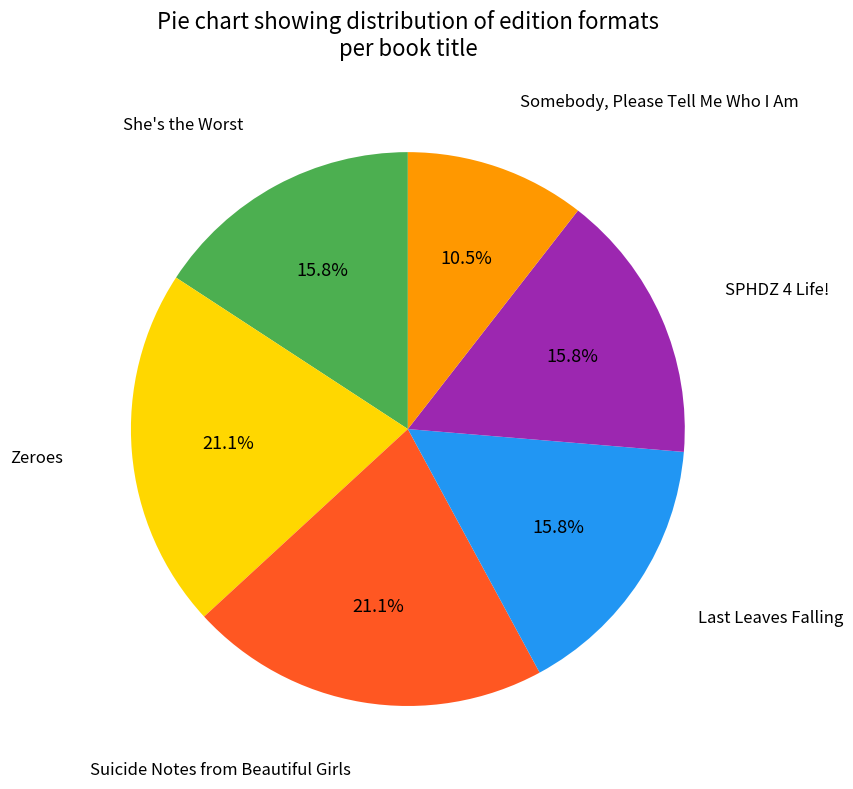

To the nearest percent, what is the combined percentage of Somebody, Please Tell Me Who I Am and Zeroes?

32%